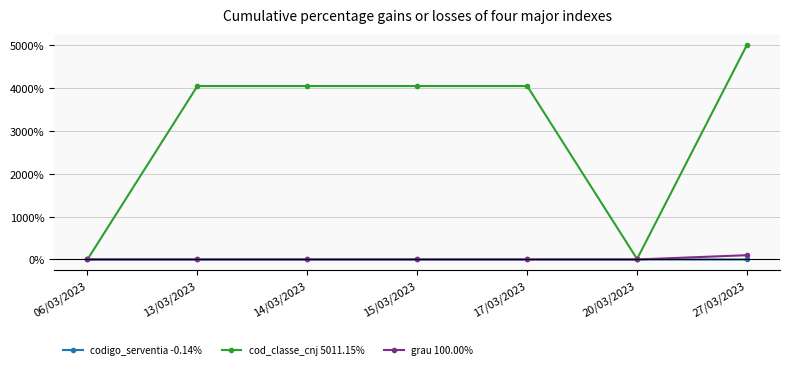

The codigo_serventia -0.14% series shows -0.1 at 20/03/2023. True or false?

True